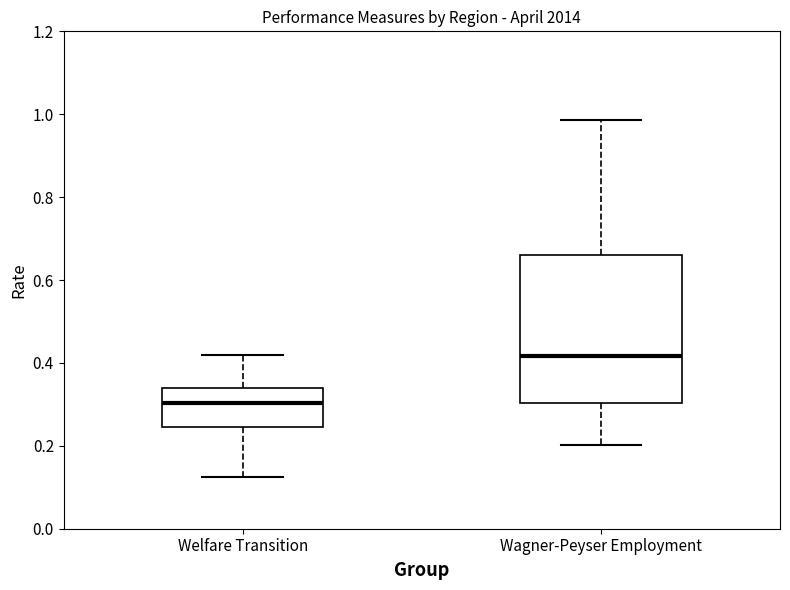

Which box's median line is the lowest?

Welfare Transition